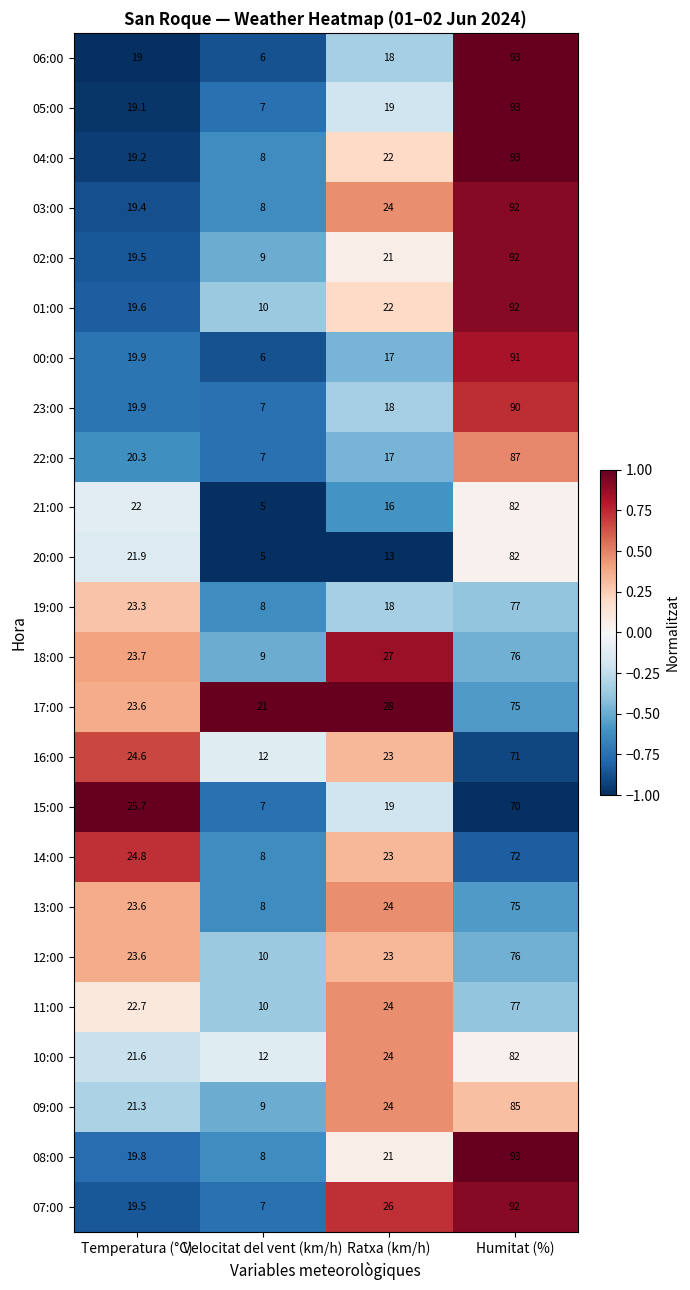

What is the difference between the 07:00 values at Velocitat del vent (km/h) and Temperatura (°C)?

12.5